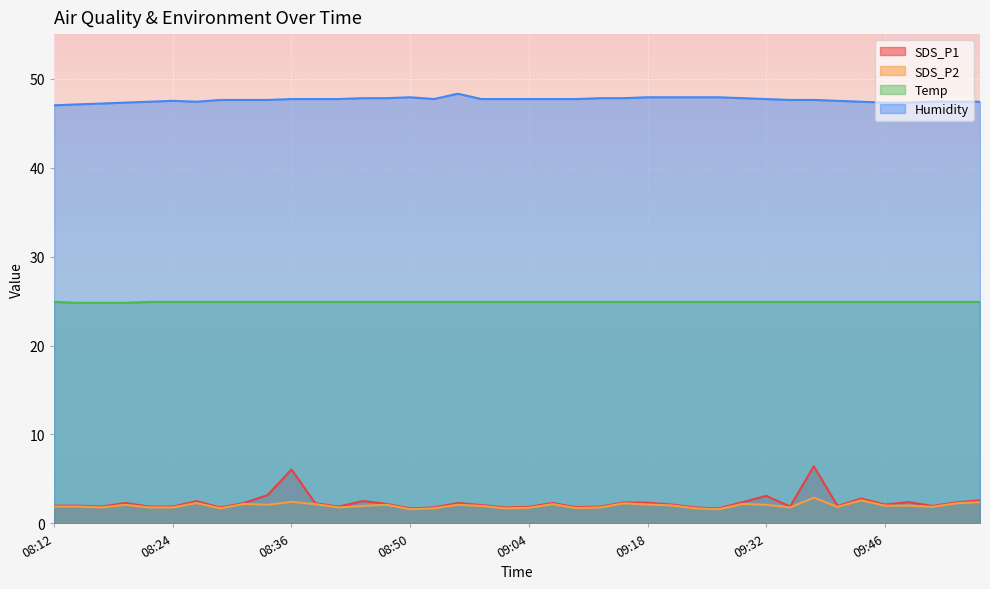

What is the spread (max minus min) of values at 08:47?

45.7